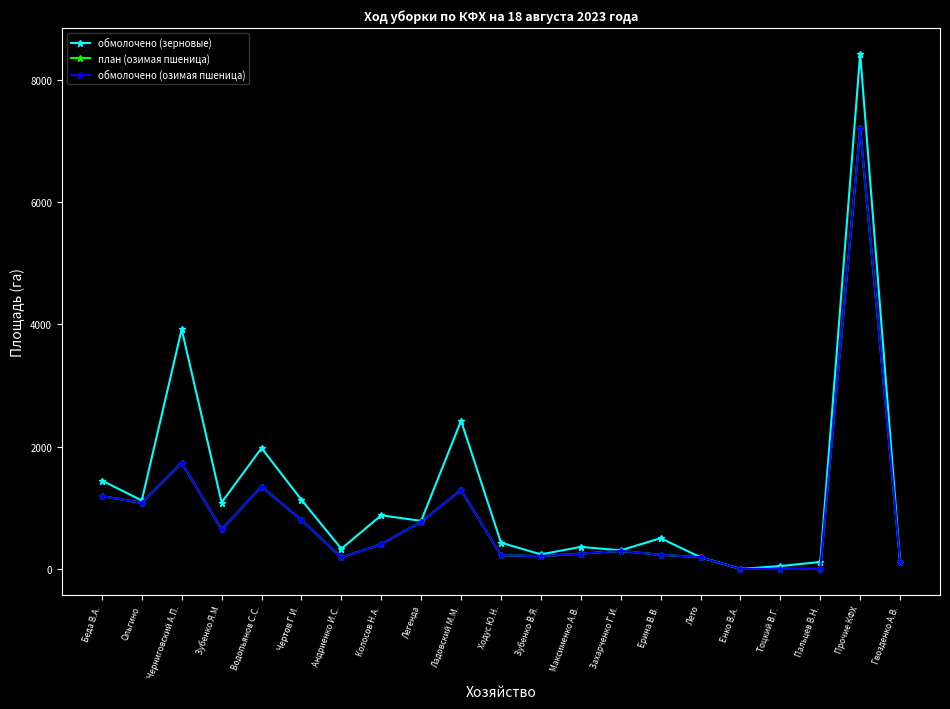

Where is the first local maximum for обмолочено (озимая пшеница)?

Черниговский А.П.